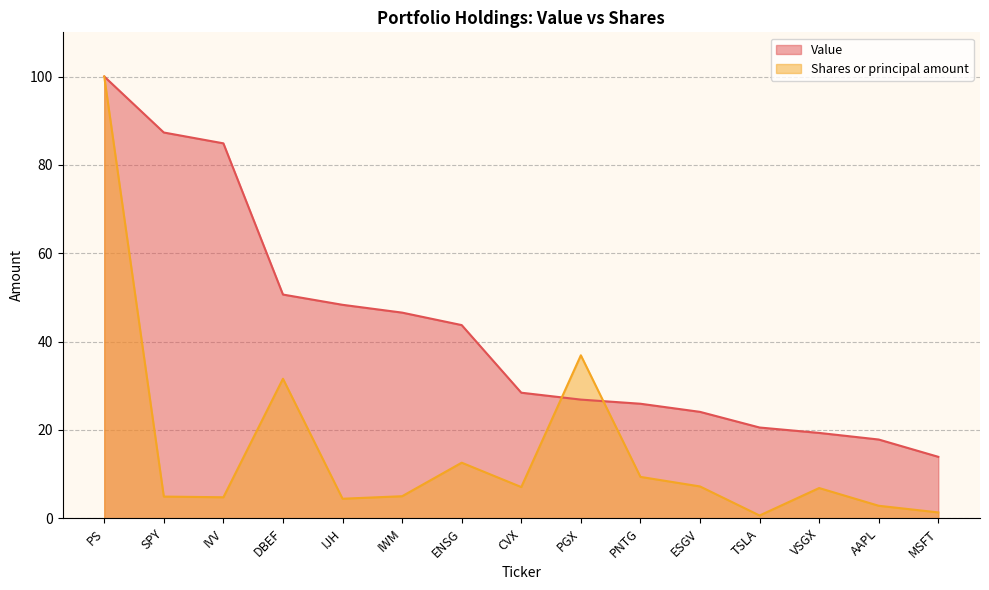

How many series are shown in this chart?

2